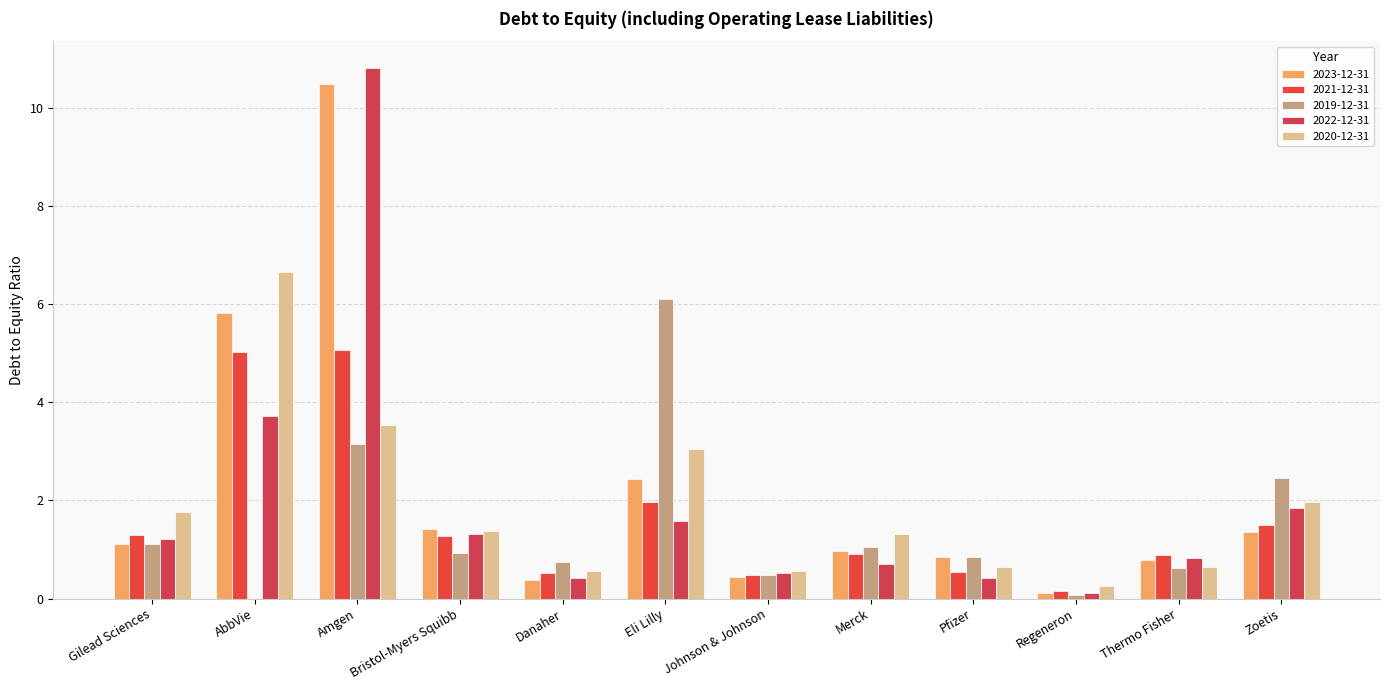

Which has a higher value, Pfizer or Regeneron?

Pfizer